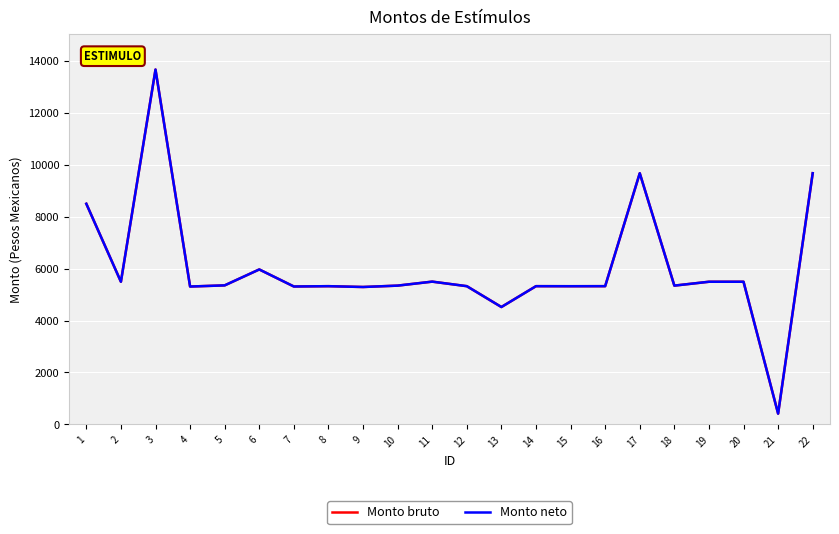

True or false: Monto bruto and Monto neto intersect in this chart.

False